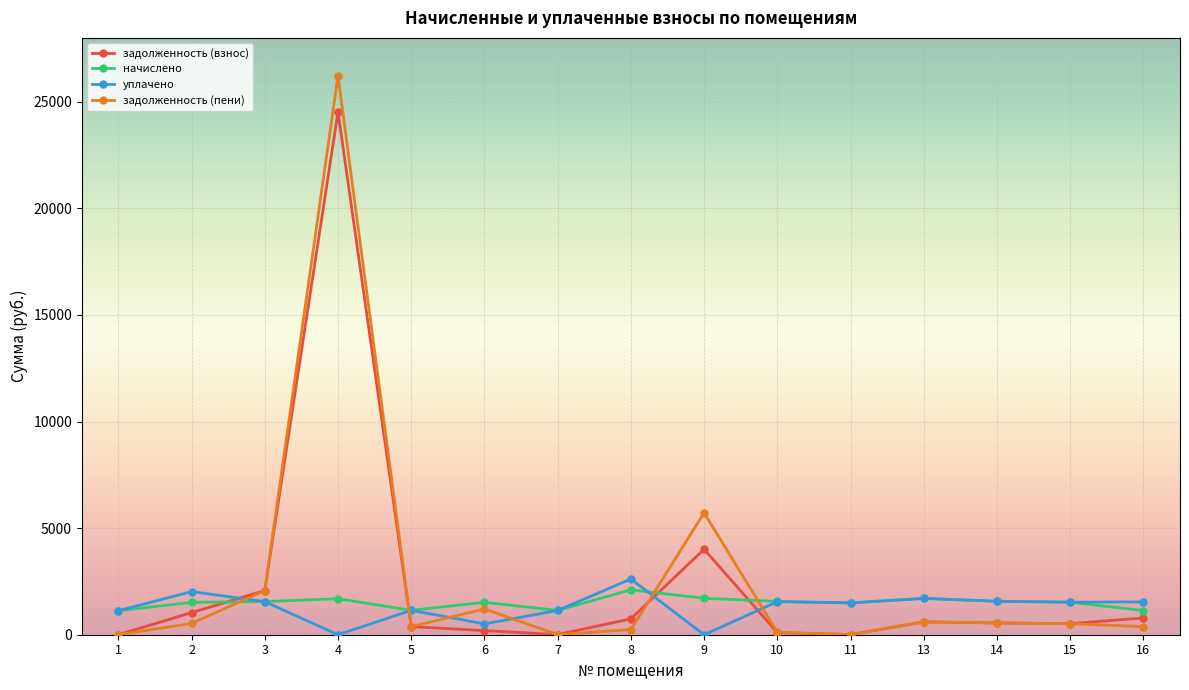

What is the total value across all series at 10?

3331.7